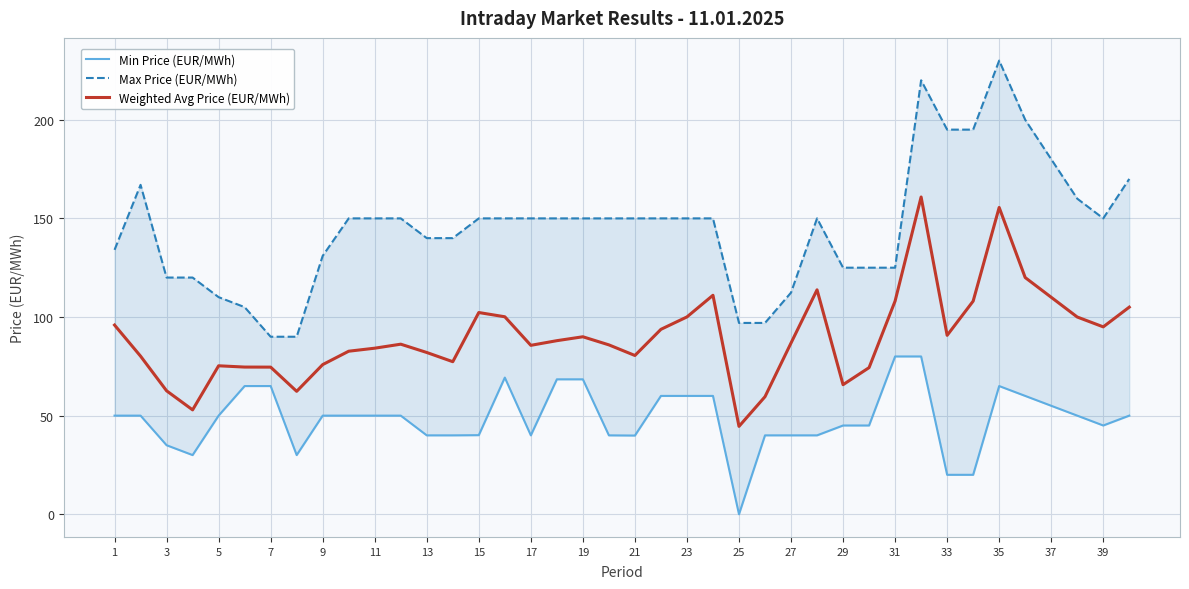

What are all the series names shown in the legend?

Min Price (EUR/MWh), Max Price (EUR/MWh), Weighted Avg Price (EUR/MWh)